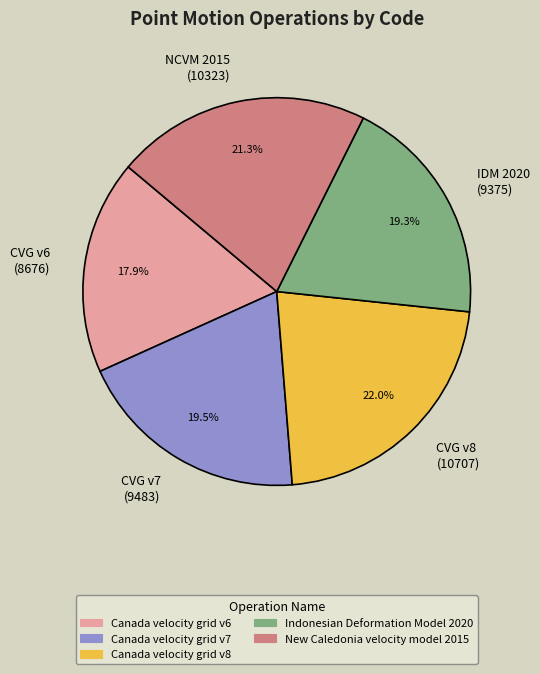

What is the ratio of the value at CVG v7 (9483) to the value at CVG v8 (10707)?

0.9